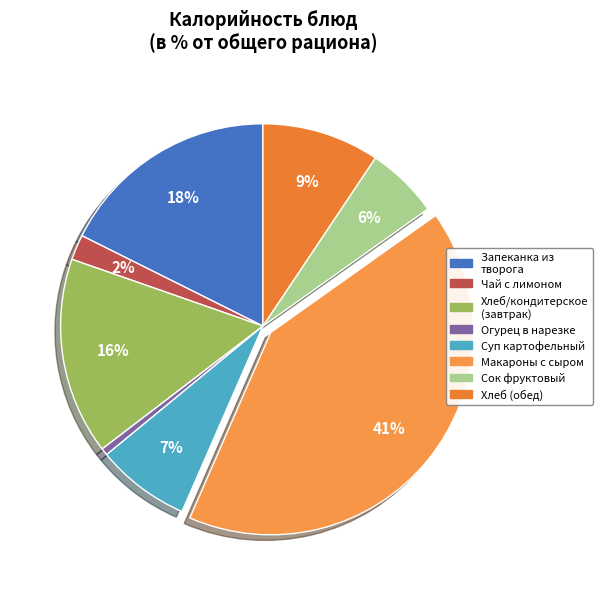

Which category has the smallest portion of the pie?

Огурец в нарезке